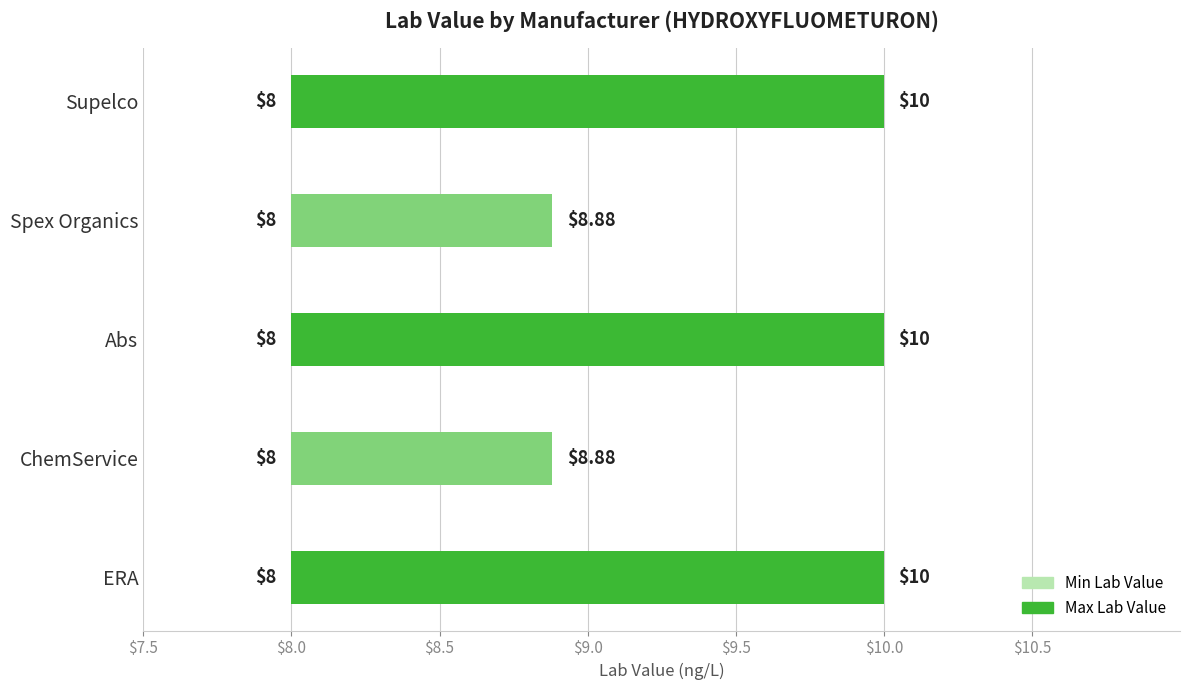

Where is the data nearest to the value 1?

ChemService